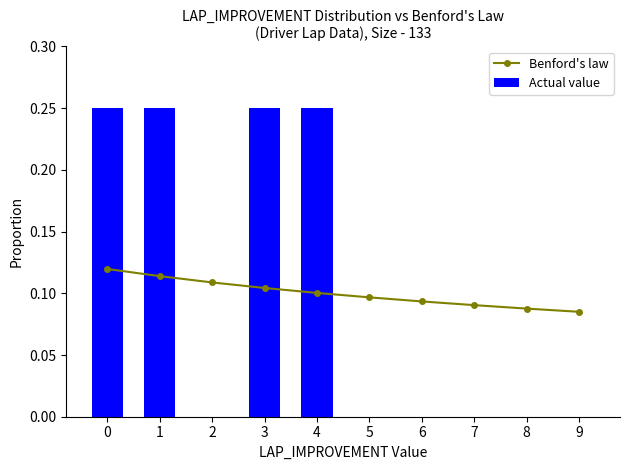

Between 1 and 7, which series saw the biggest shift?

Actual value